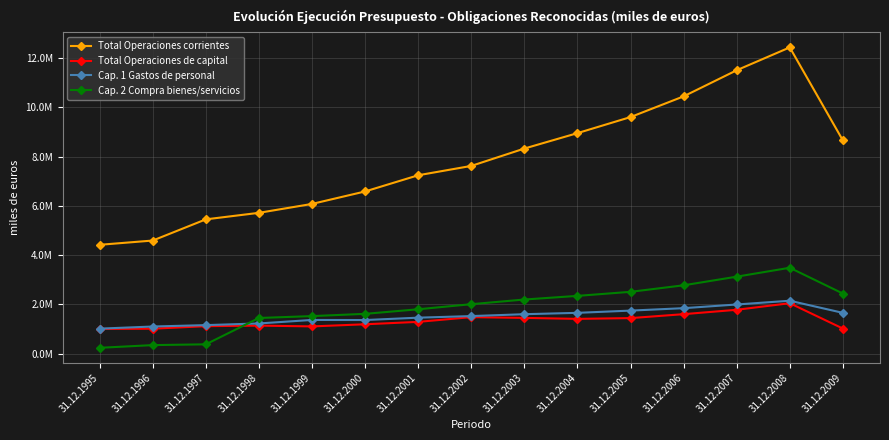

How many interior local peaks does the Cap. 1 Gastos de personal series have?

2